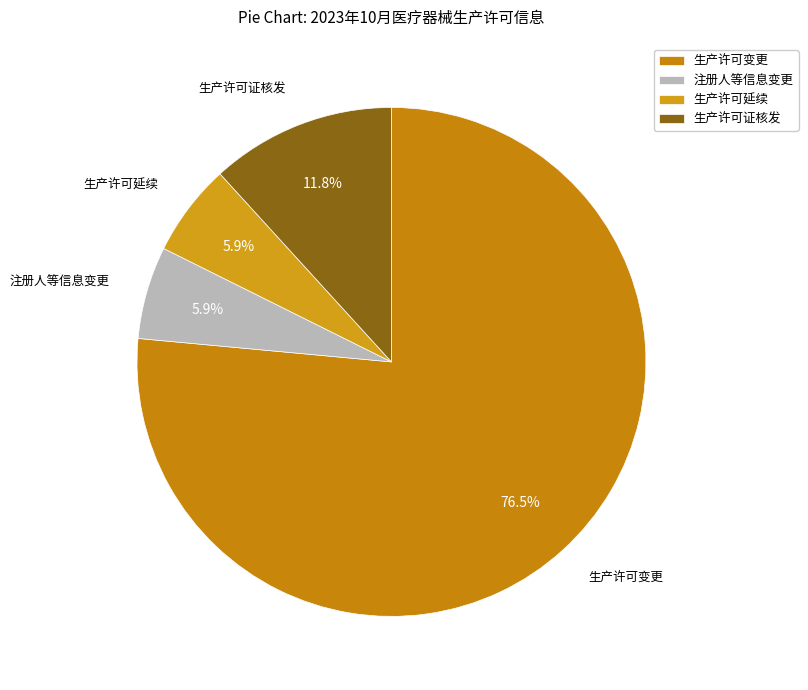

Is there any slice that represents more than half of the pie?

Yes